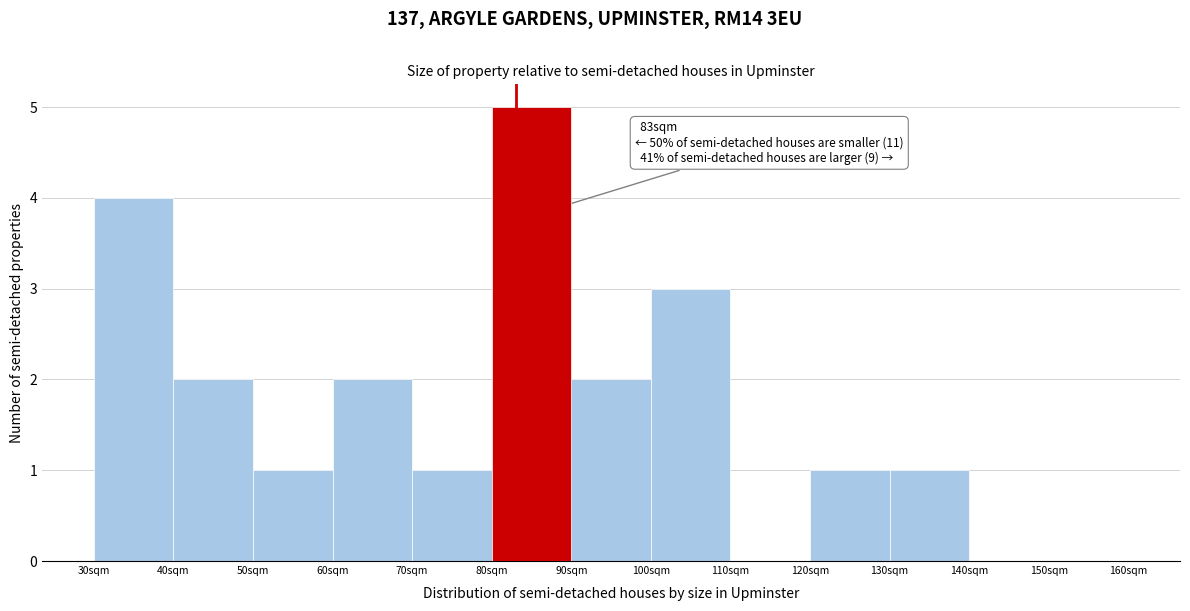

Which range on the x-axis has the tallest bar?

80 to 90